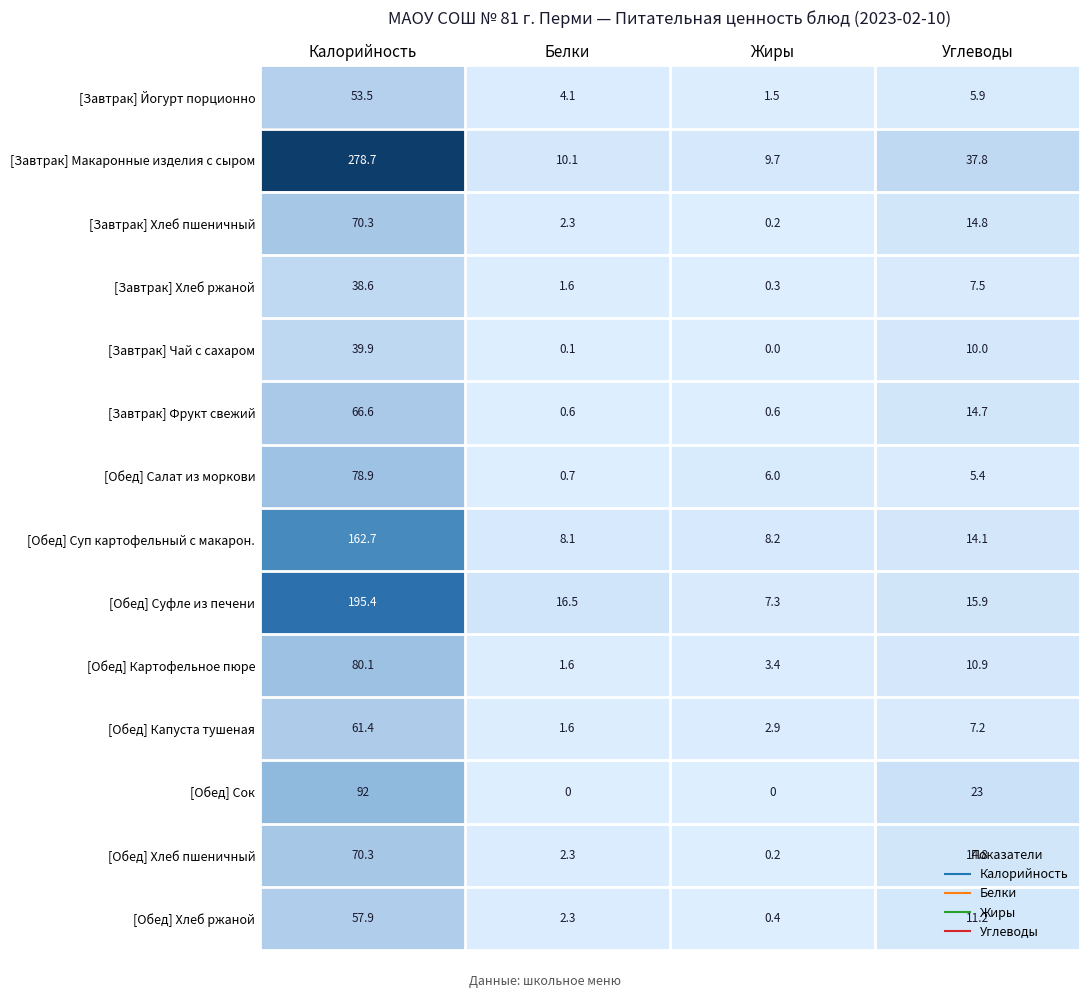

Which series has the widest spread of values?

[Завтрак] Макаронные изделия с сыром